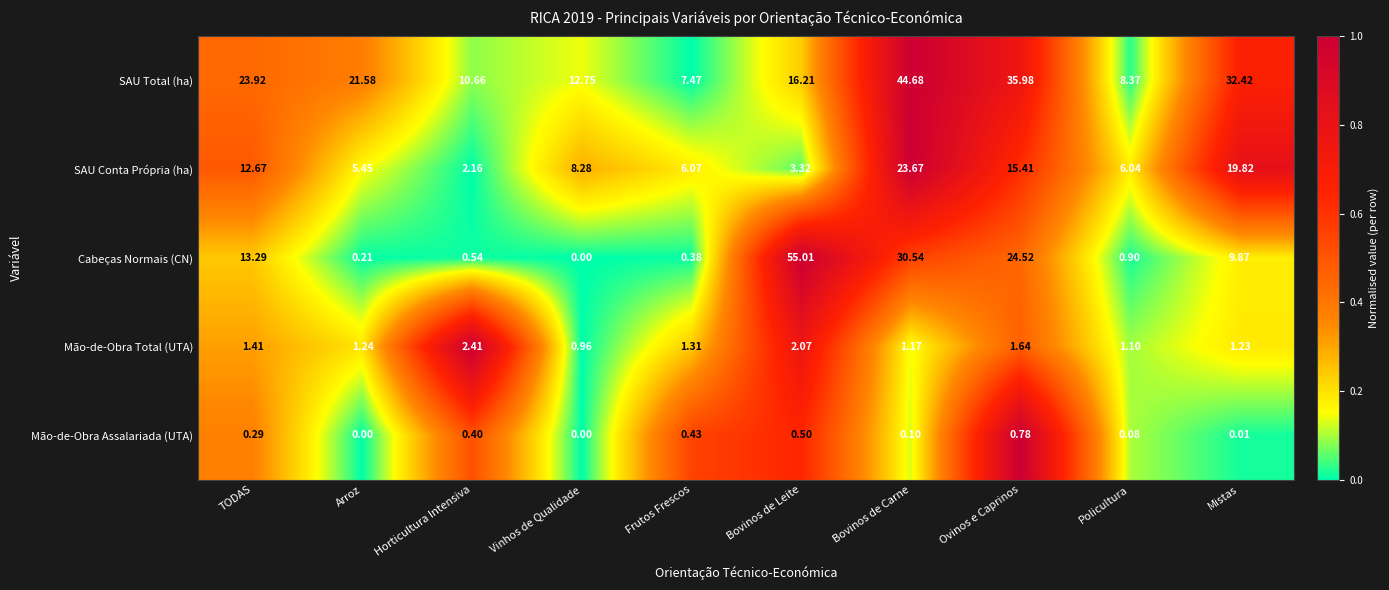

Is the value of SAU Conta Própria (ha) at Bovinos de Leite greater than the value of Mão-de-Obra Total (UTA) at Ovinos e Caprinos?

Yes